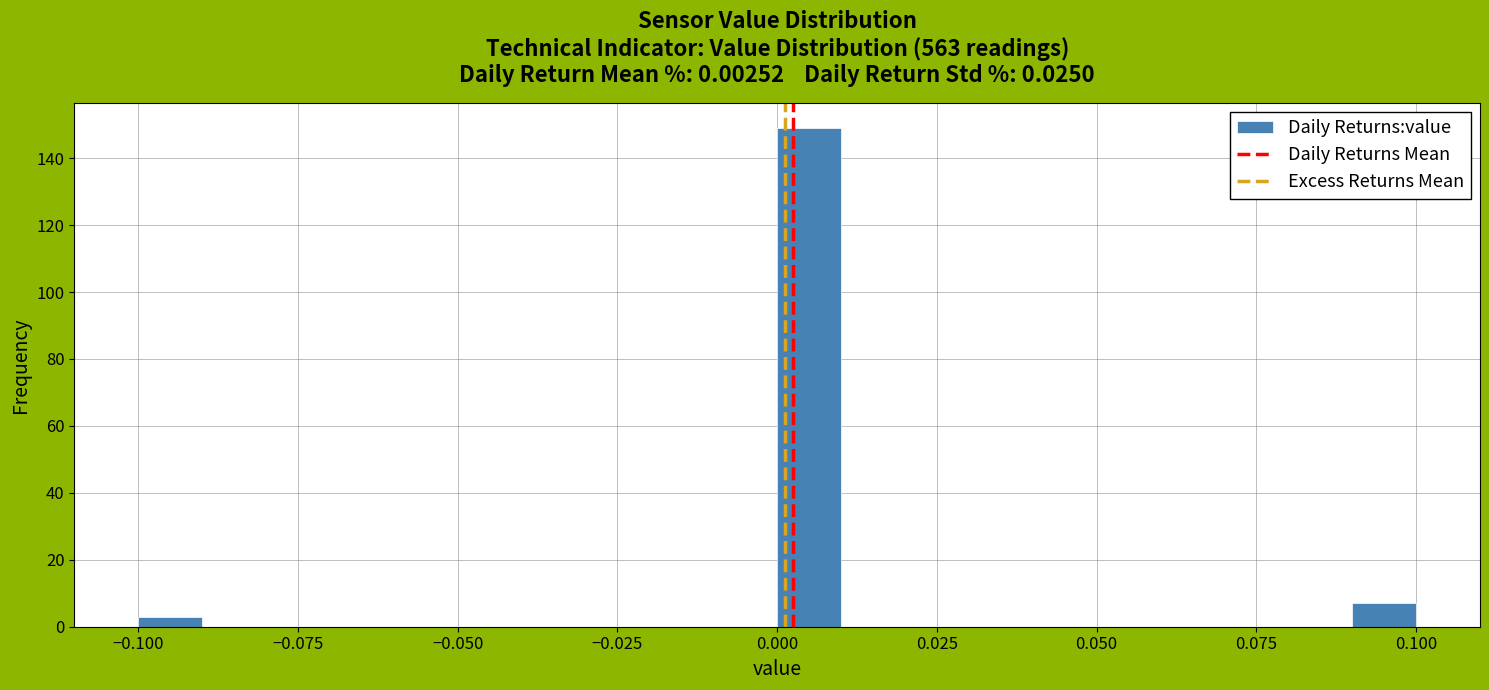

Around what value on the x-axis is the tallest bar? Give the approximate position of its centre, as read against the axis.

0.005